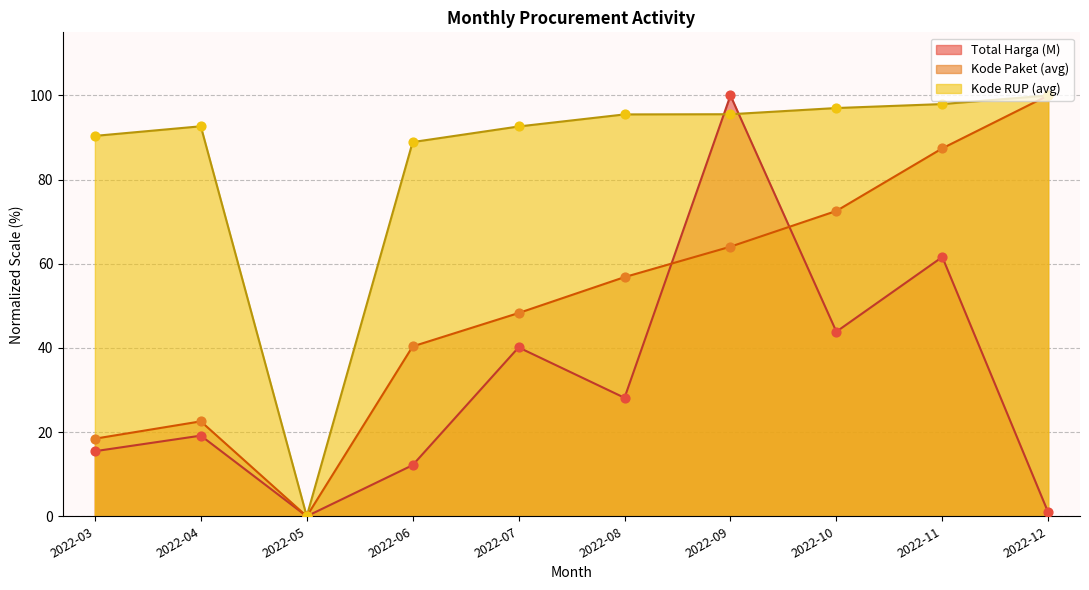

Is the value of Kode RUP (avg) at 2022-11 greater than the value of Kode Paket (avg) at 2022-04?

Yes